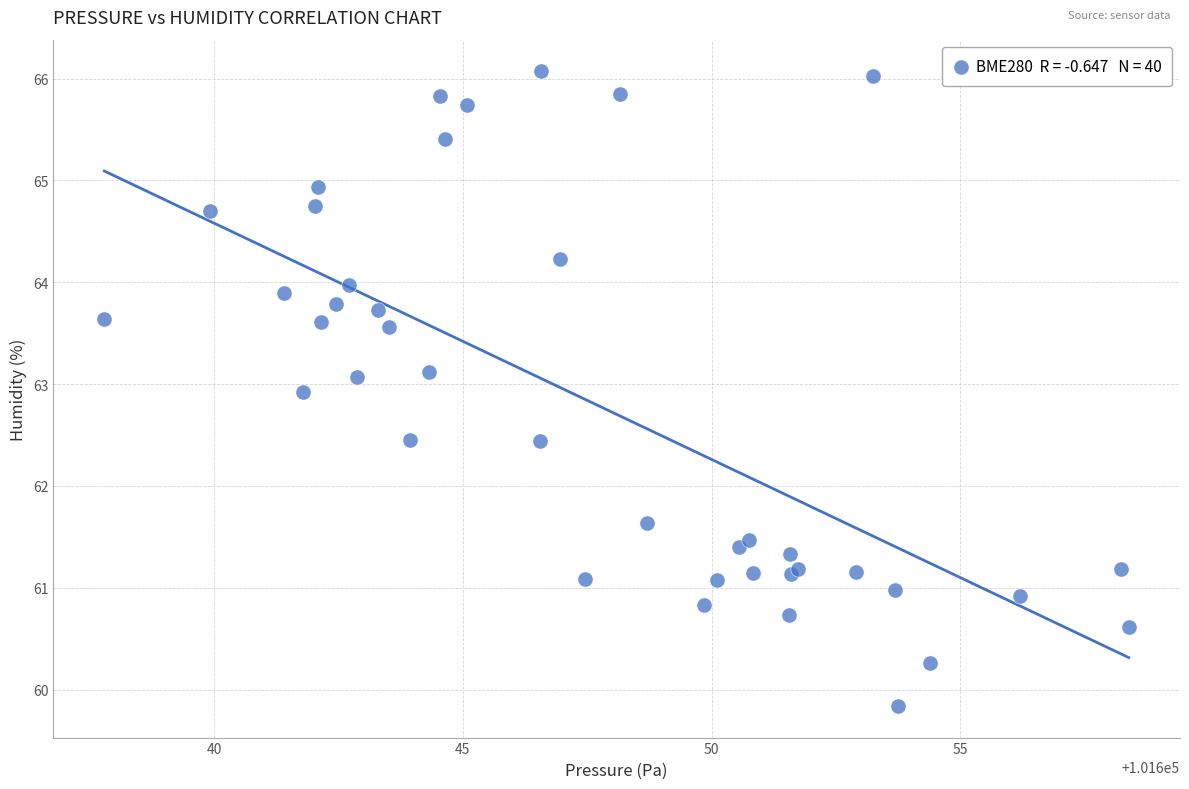

What Y value in the scatter plot is closest to 62?

61.6